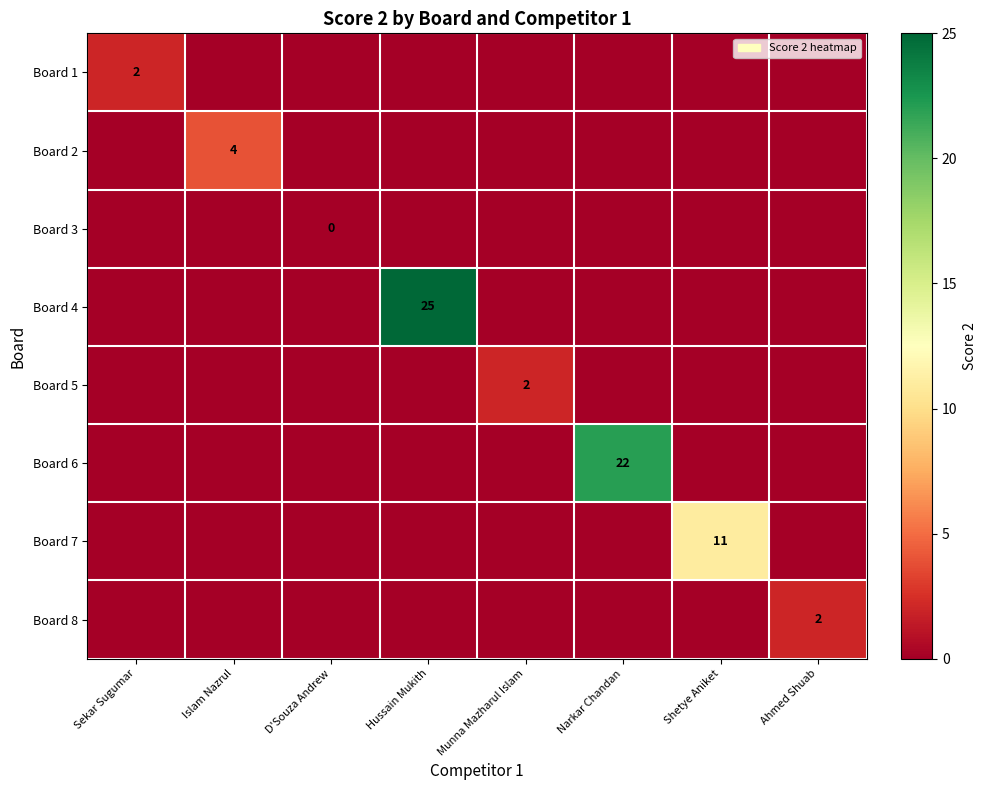

The Board 2 series shows 7 at Islam Nazrul. True or false?

False